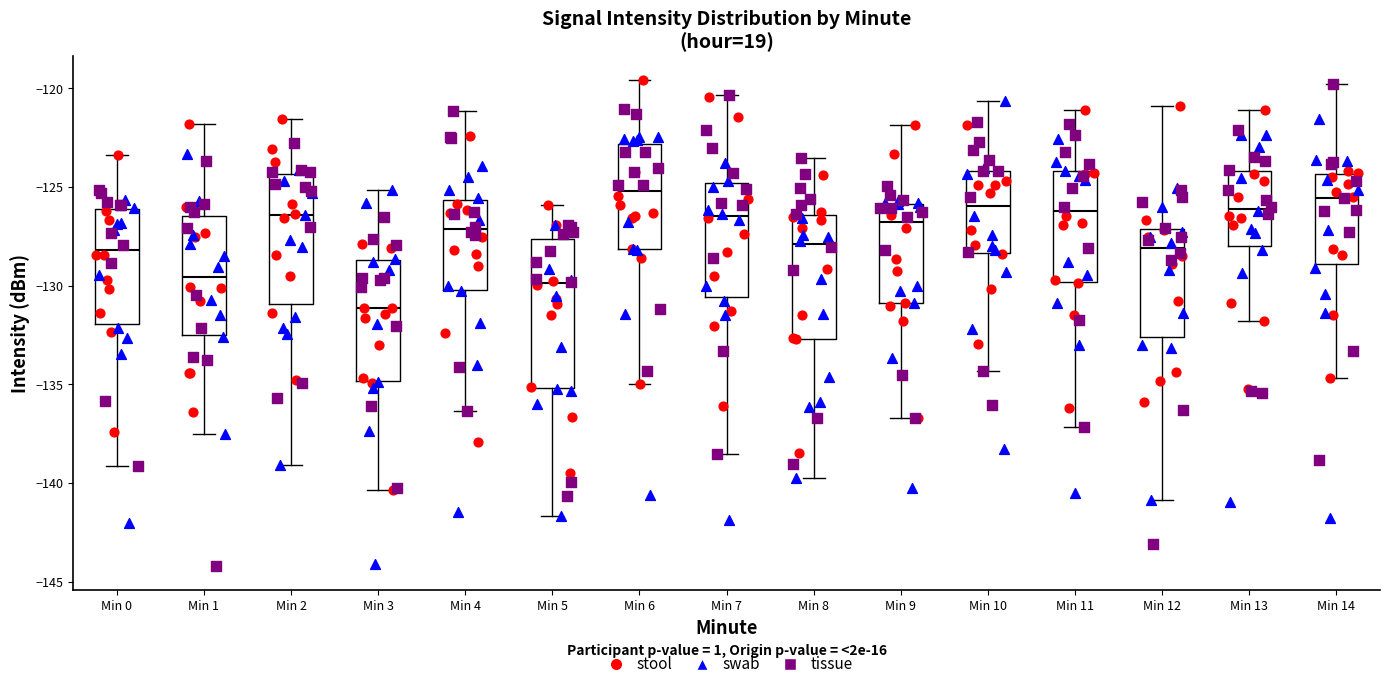

Comparing the boxes themselves (not the whiskers), which one is the tallest?

Min 5